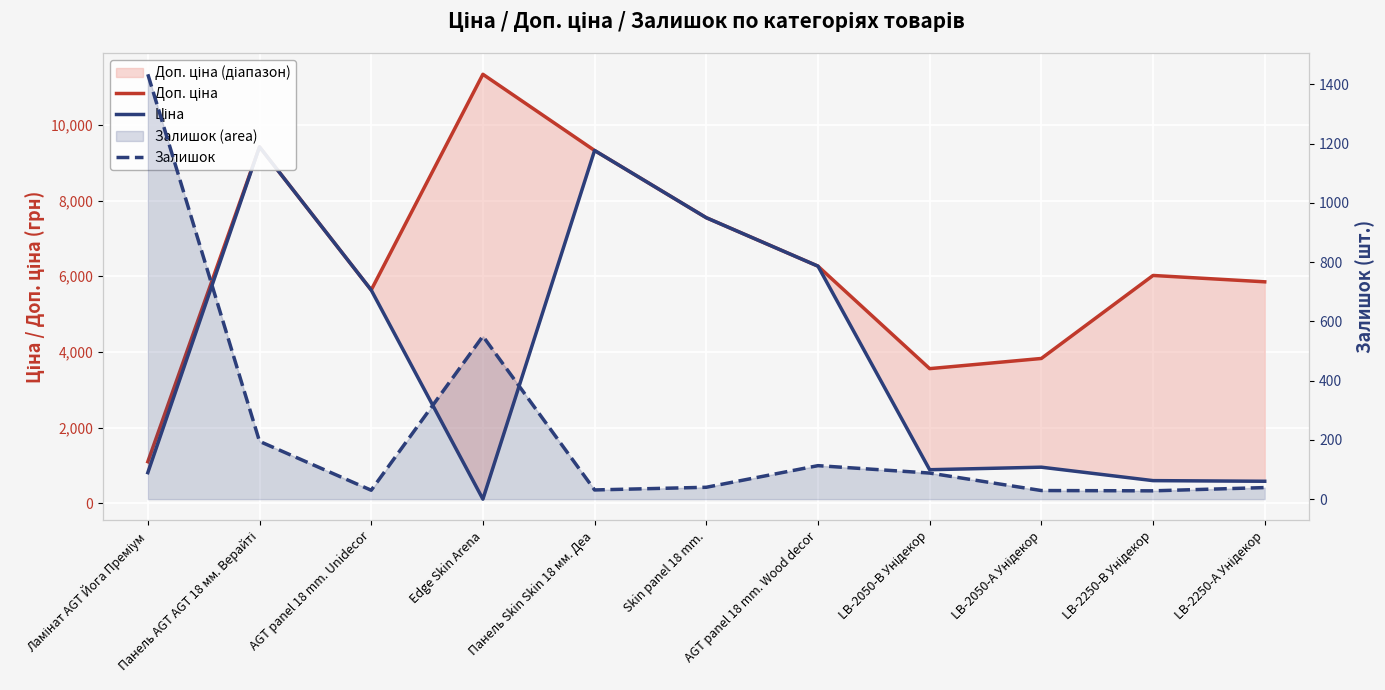

What value does the Залишок series have at Панель Skin Skin 18 мм. Деа?

31.0